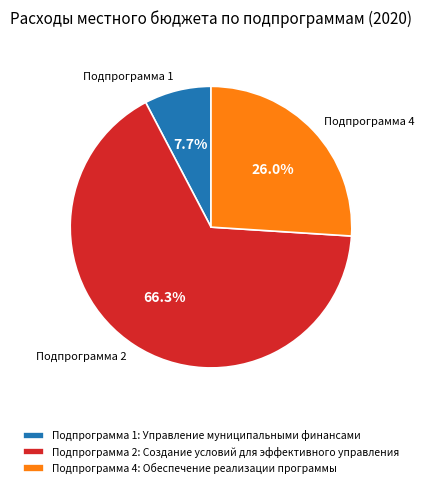

Which category has the biggest portion of the pie?

Подпрограмма 2: Создание условий для эффективного управления